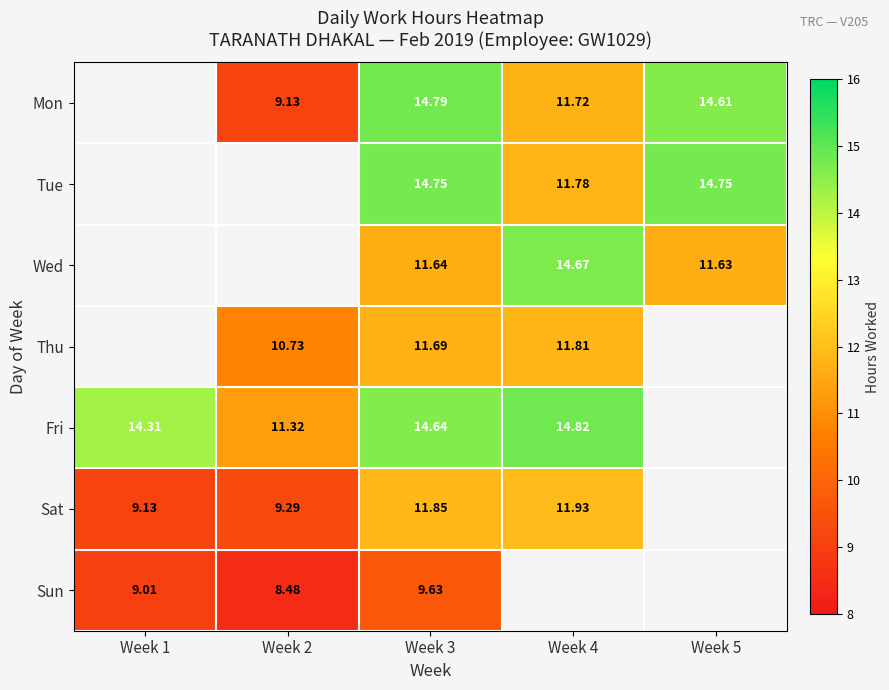

Count the number of categories in the chart.

5